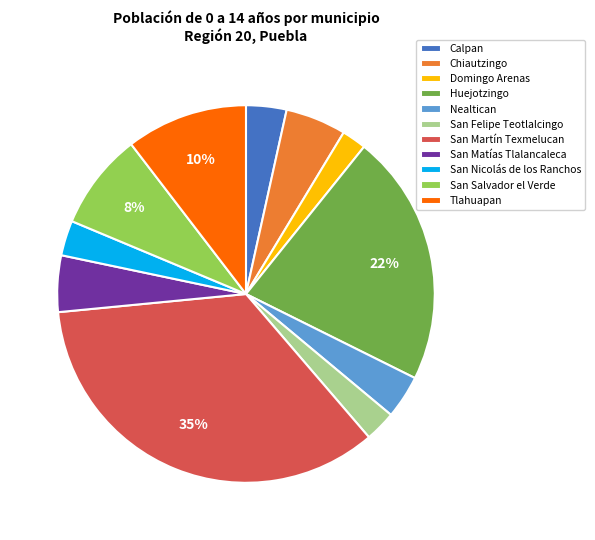

Which slice is the largest?

San Martín Texmelucan